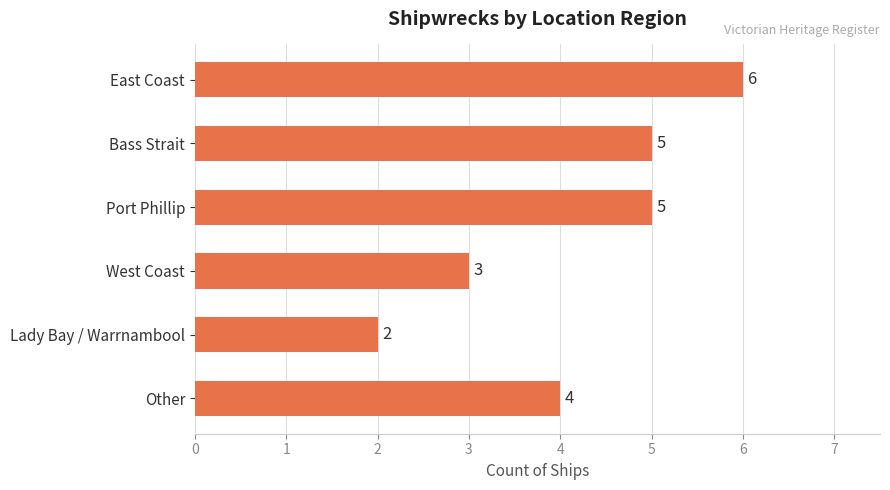

What is the difference between the second highest and second lowest values?

2